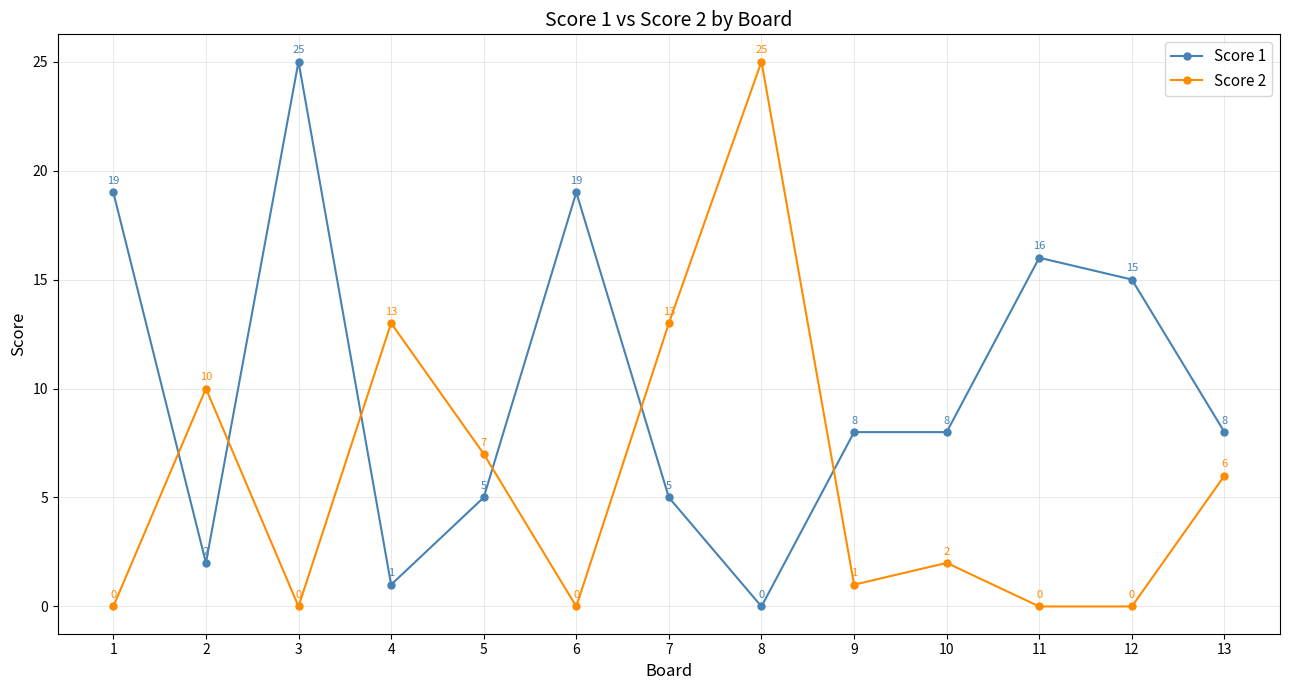

What is the sum of the Score 1 values at 9 and 10?

16